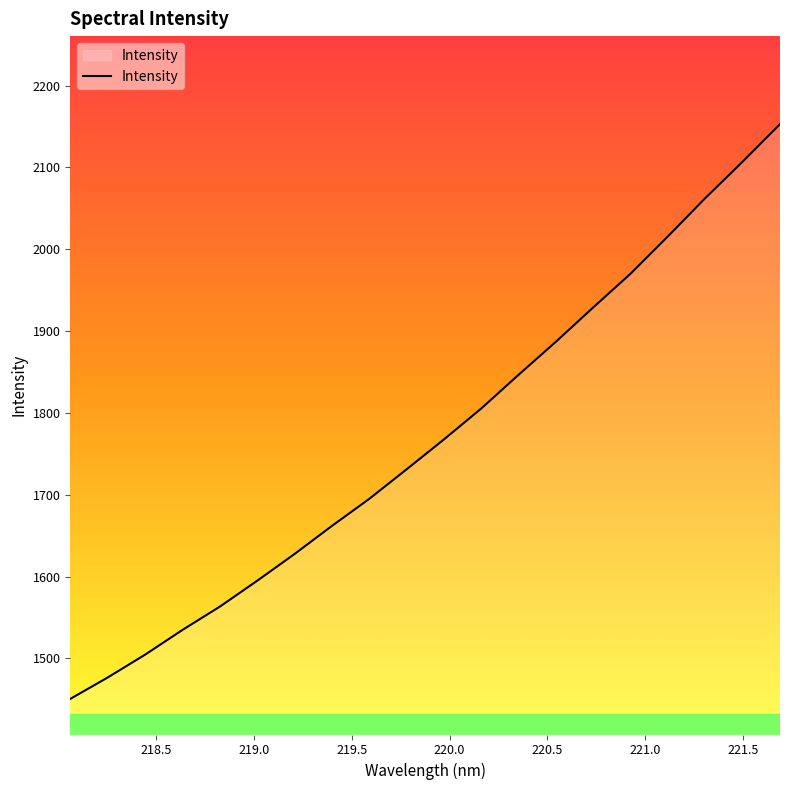

What is the difference between the maximum and minimum values?

702.3